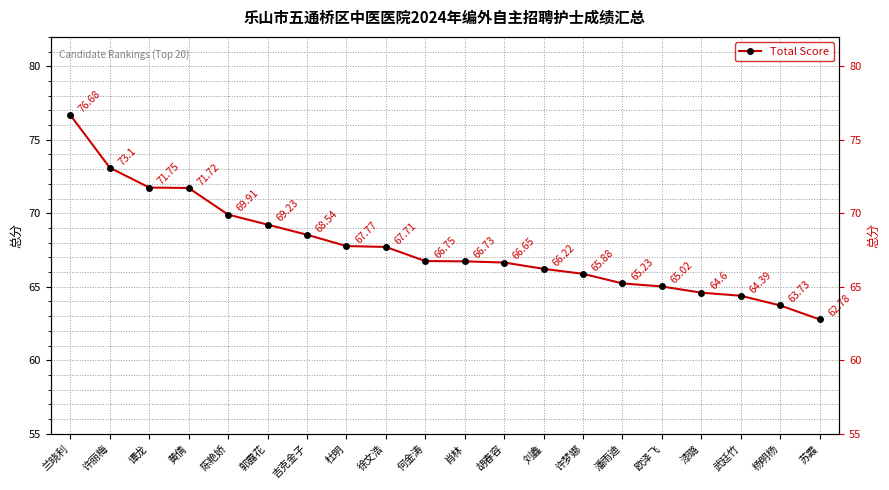

The chart shows a value of 65.9 at 许梦娜. True or false?

True